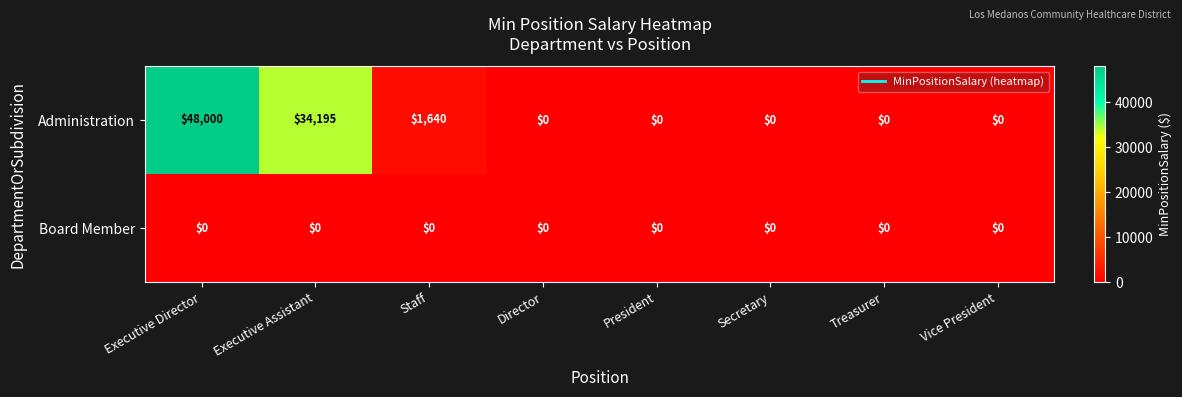

Between Executive Assistant and Staff, which series saw the biggest shift?

Administration